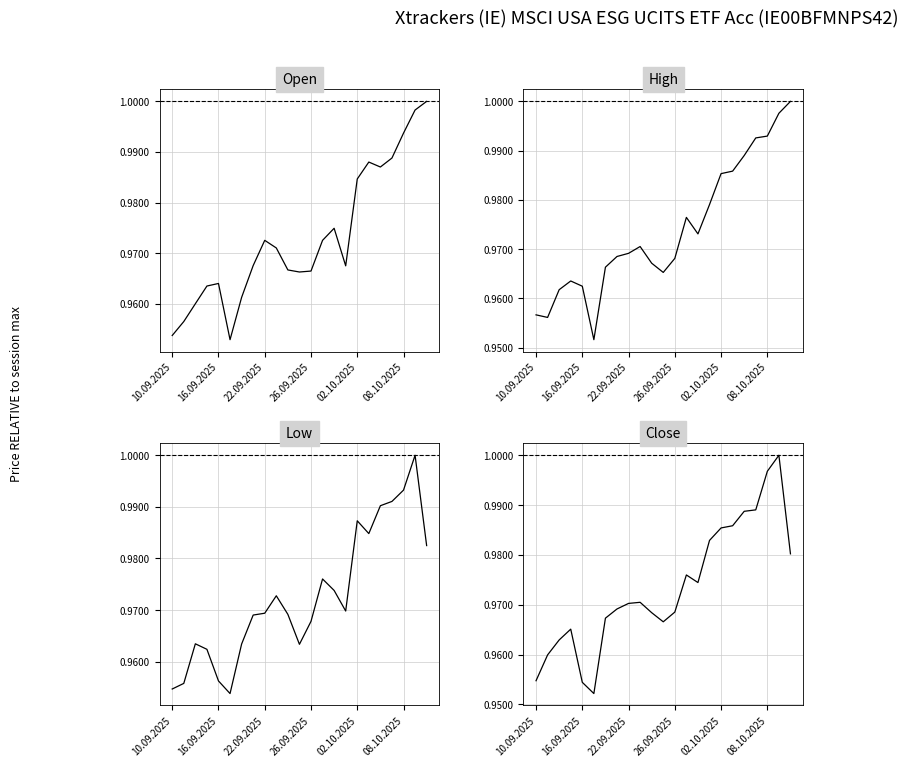

The Low series shows 1.0 at 22. True or false?

True